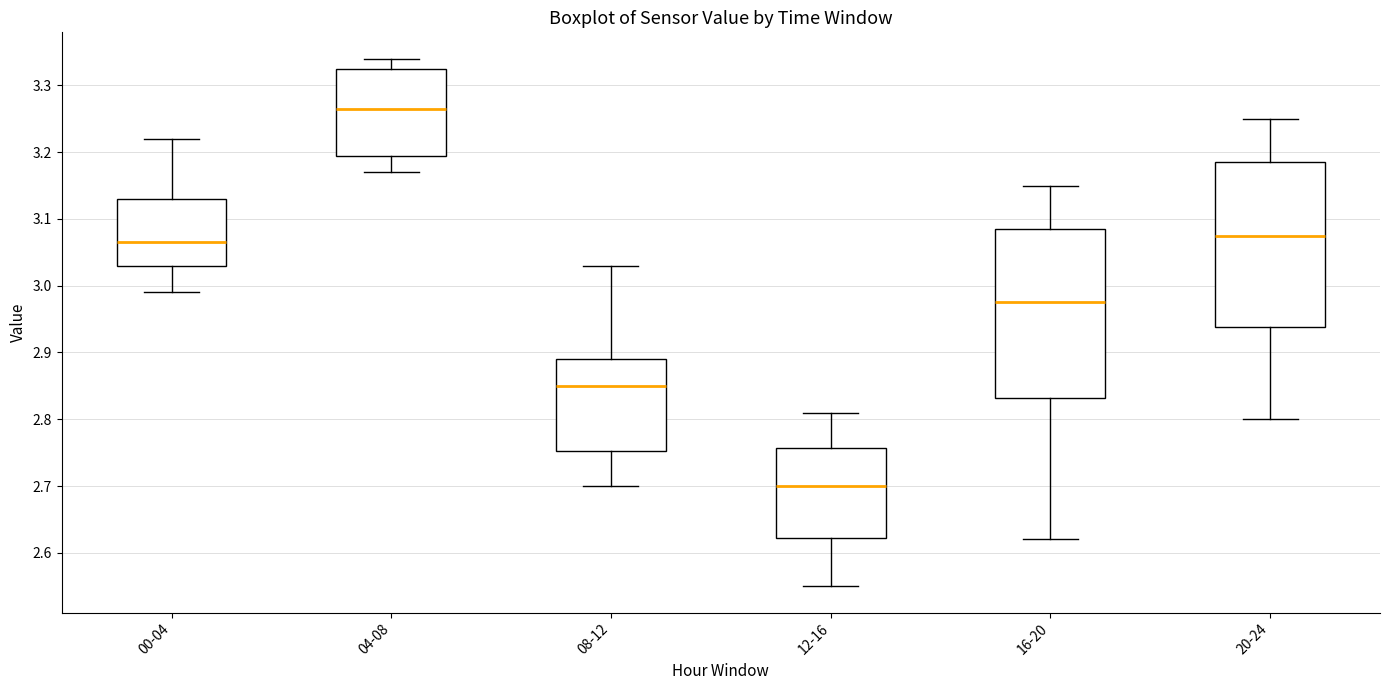

Where does the upper whisker of the box for 16-20 end on the y-axis? The values are not printed on the chart, so give them approximately, as read against the axis.

3.15